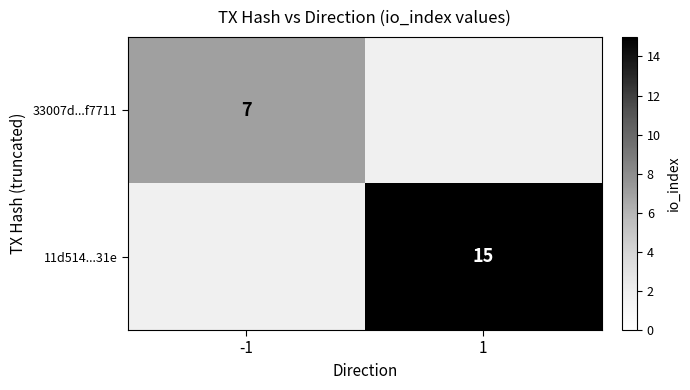

At how many categories does at least one series exceed 6?

2